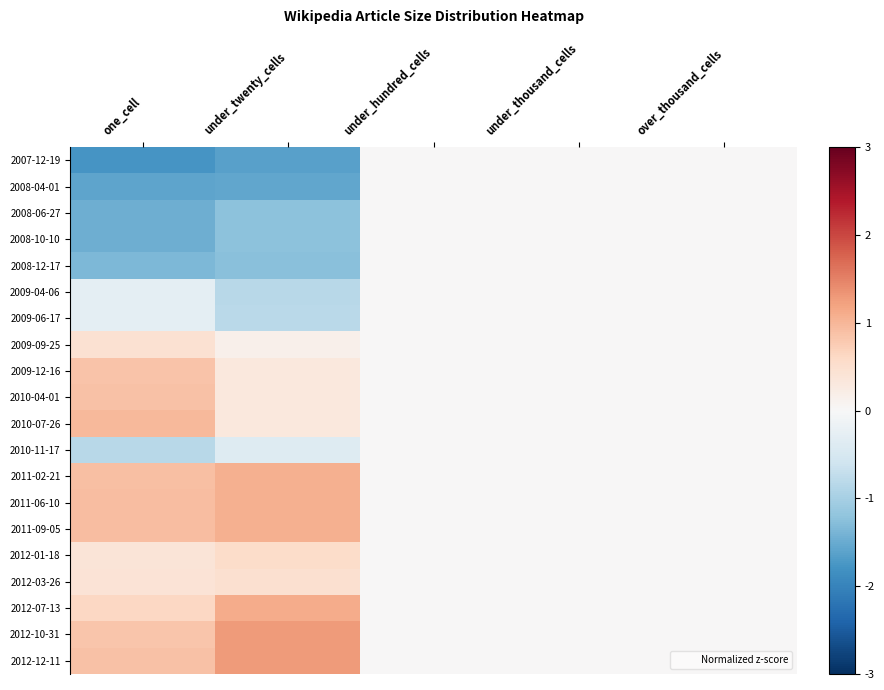

Reading left to right, transcribe all the data shown in this chart.

2007-12-19: one_cell=-1.8	under_twenty_cells=-1.6	under_hundred_cells=0.0	under_thousand_cells=0.0	over_thousand_cells=0.0
2008-04-01: one_cell=-1.6	under_twenty_cells=-1.6	under_hundred_cells=0.0	under_thousand_cells=0.0	over_thousand_cells=0.0
2008-06-27: one_cell=-1.5	under_twenty_cells=-1.2	under_hundred_cells=0.0	under_thousand_cells=0.0	over_thousand_cells=0.0
2008-10-10: one_cell=-1.5	under_twenty_cells=-1.2	under_hundred_cells=0.0	under_thousand_cells=0.0	over_thousand_cells=0.0
2008-12-17: one_cell=-1.4	under_twenty_cells=-1.3	under_hundred_cells=0.0	under_thousand_cells=0.0	over_thousand_cells=0.0
2009-04-06: one_cell=-0.3	under_twenty_cells=-0.8	under_hundred_cells=0.0	under_thousand_cells=0.0	over_thousand_cells=0.0
2009-06-17: one_cell=-0.3	under_twenty_cells=-0.8	under_hundred_cells=0.0	under_thousand_cells=0.0	over_thousand_cells=0.0
2009-09-25: one_cell=0.5	under_twenty_cells=0.1	under_hundred_cells=0.0	under_thousand_cells=0.0	over_thousand_cells=0.0
2009-12-16: one_cell=0.9	under_twenty_cells=0.3	under_hundred_cells=0.0	under_thousand_cells=0.0	over_thousand_cells=0.0
2010-04-01: one_cell=0.9	under_twenty_cells=0.3	under_hundred_cells=0.0	under_thousand_cells=0.0	over_thousand_cells=0.0
2010-07-26: one_cell=1.0	under_twenty_cells=0.3	under_hundred_cells=0.0	under_thousand_cells=0.0	over_thousand_cells=0.0
2010-11-17: one_cell=-0.8	under_twenty_cells=-0.4	under_hundred_cells=0.0	under_thousand_cells=0.0	over_thousand_cells=0.0
2011-02-21: one_cell=0.9	under_twenty_cells=1.1	under_hundred_cells=0.0	under_thousand_cells=0.0	over_thousand_cells=0.0
2011-06-10: one_cell=0.9	under_twenty_cells=1.1	under_hundred_cells=0.0	under_thousand_cells=0.0	over_thousand_cells=0.0
2011-09-05: one_cell=0.9	under_twenty_cells=1.1	under_hundred_cells=0.0	under_thousand_cells=0.0	over_thousand_cells=0.0
2012-01-18: one_cell=0.4	under_twenty_cells=0.5	under_hundred_cells=0.0	under_thousand_cells=0.0	over_thousand_cells=0.0
2012-03-26: one_cell=0.4	under_twenty_cells=0.5	under_hundred_cells=0.0	under_thousand_cells=0.0	over_thousand_cells=0.0
2012-07-13: one_cell=0.6	under_twenty_cells=1.1	under_hundred_cells=0.0	under_thousand_cells=0.0	over_thousand_cells=0.0
2012-10-31: one_cell=0.8	under_twenty_cells=1.3	under_hundred_cells=0.0	under_thousand_cells=0.0	over_thousand_cells=0.0
2012-12-11: one_cell=0.9	under_twenty_cells=1.3	under_hundred_cells=0.0	under_thousand_cells=0.0	over_thousand_cells=0.0